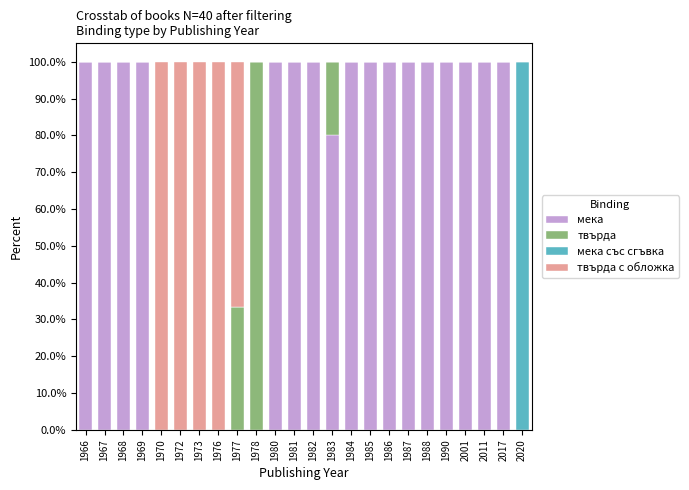

What is the total value across all series at 1977?

100.0